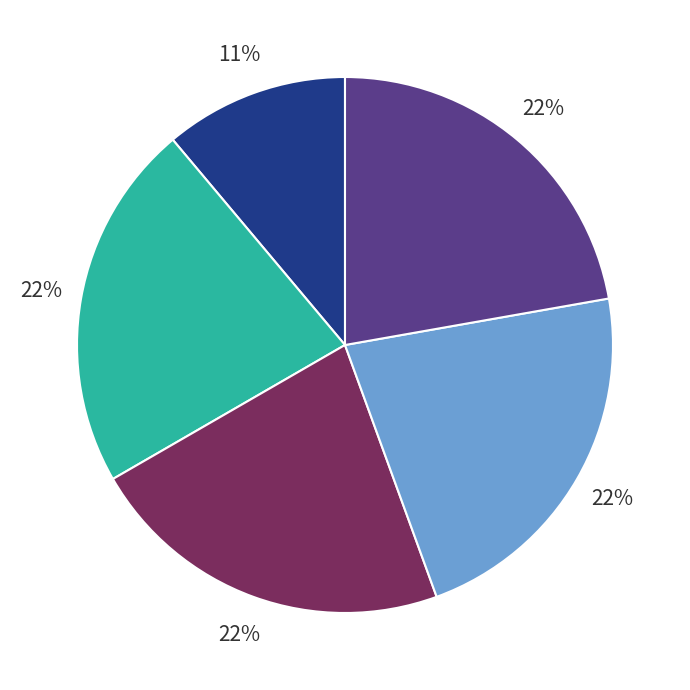

Does any single category account for the majority?

No